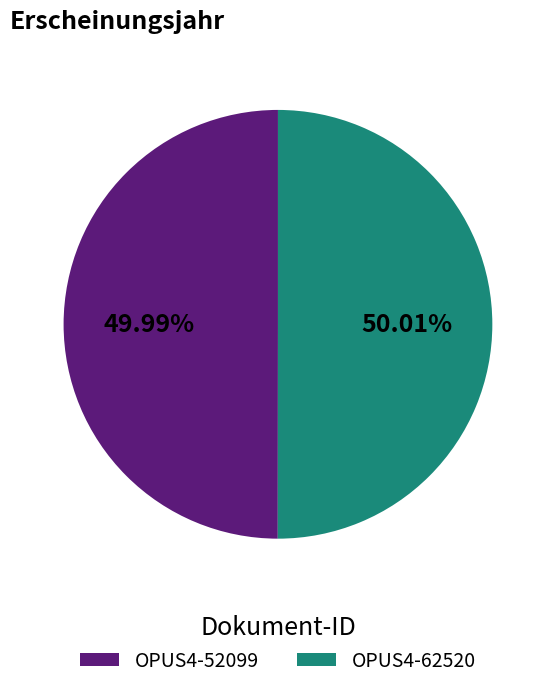

What is the ratio of the value at OPUS4-62520 to the value at OPUS4-52099?

1.0